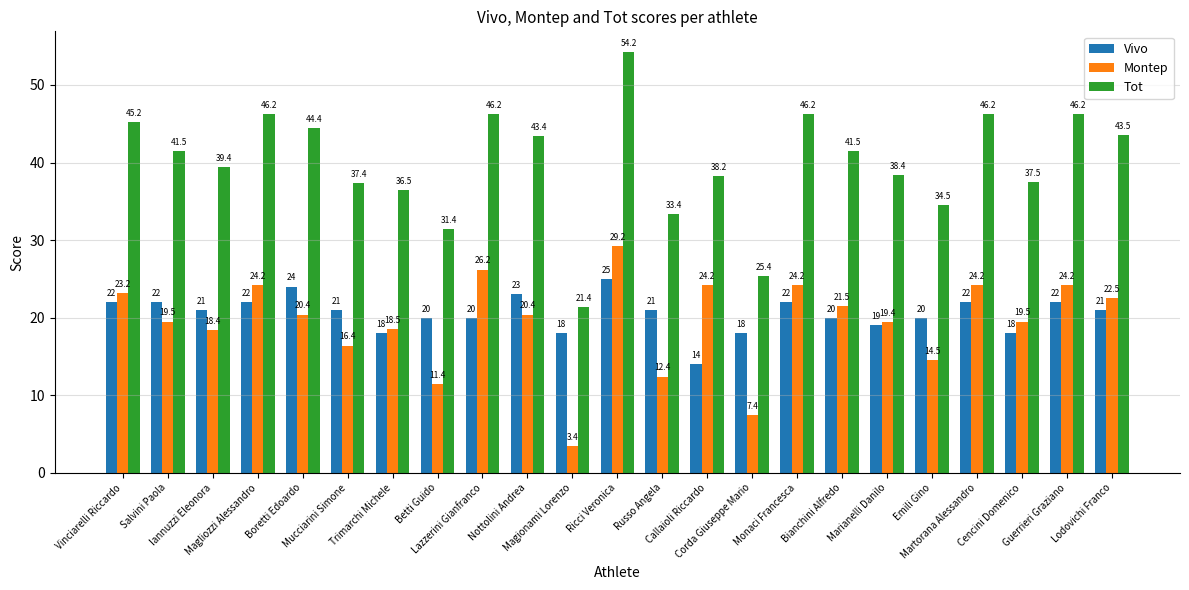

What is the total value across all series at Corda Giuseppe Mario?

50.8